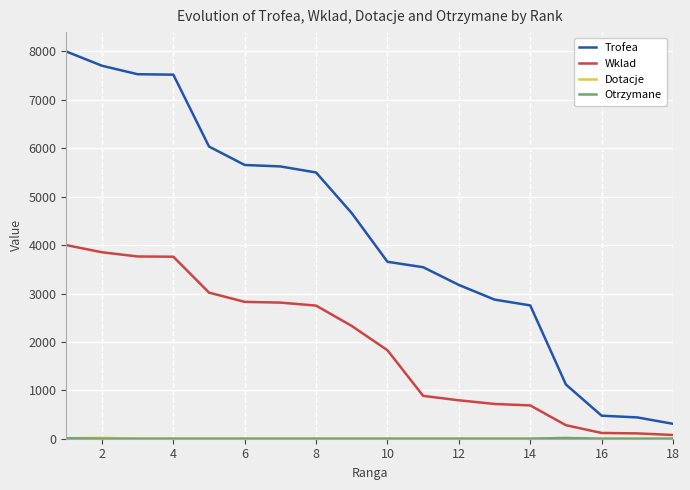

What is the average value of the Trofea series?

4254